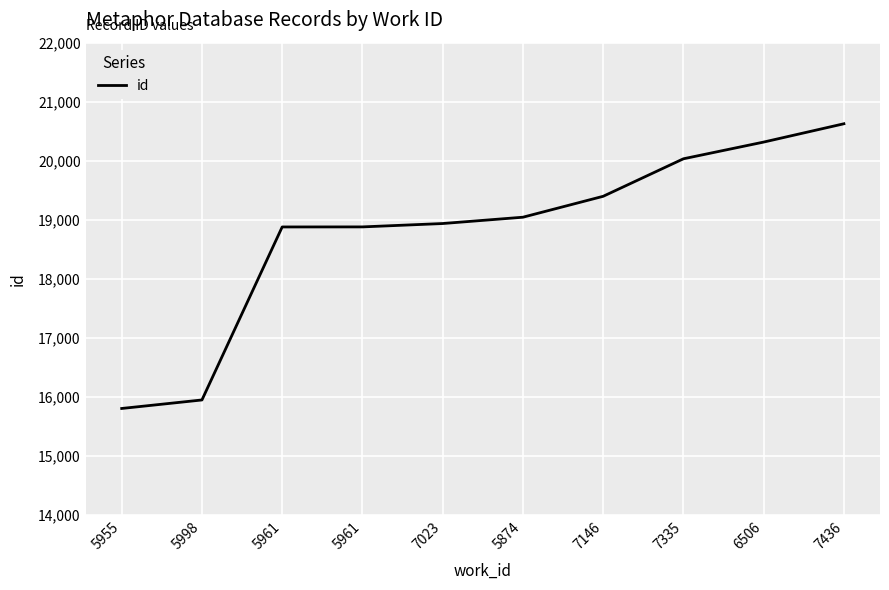

Reading right to left, what are all the values shown in this chart?

7436=20627	6506=20317	7335=20034	7146=19399	5874=19045	7023=18938	5961=18881	5961=18880	5998=15951	5955=15807